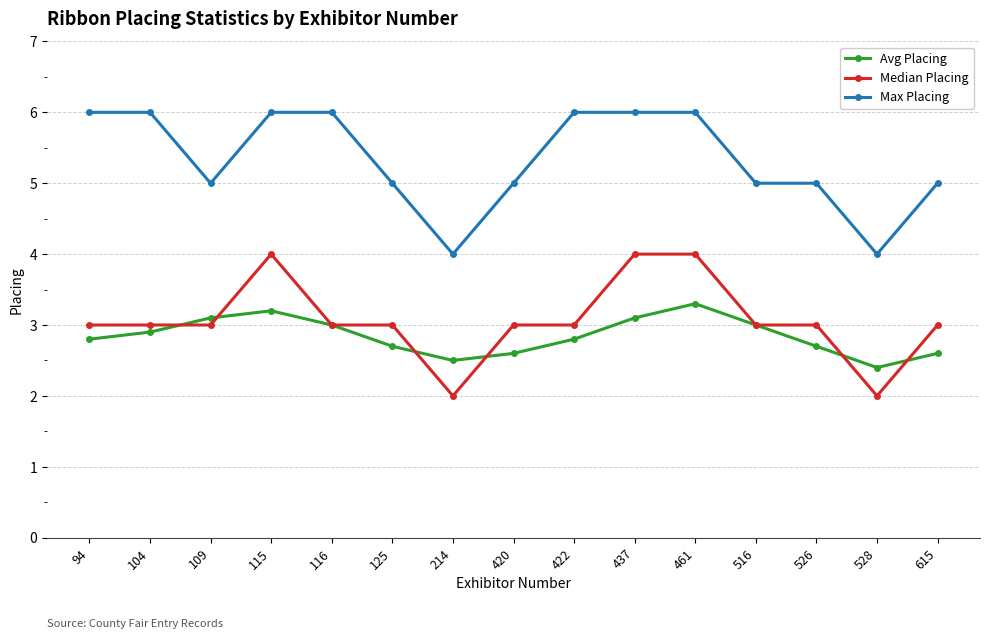

How many categories are shown in the chart?

15